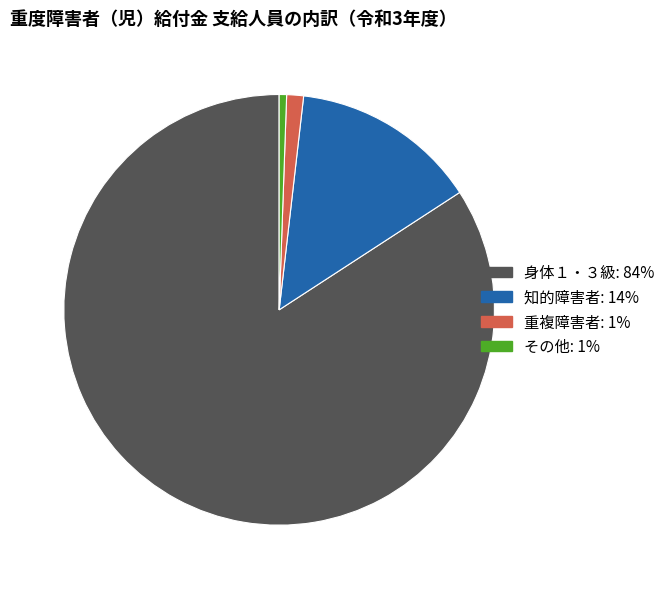

Combined, do 身体１・３級 and 重複障害者 account for over 50%?

Yes